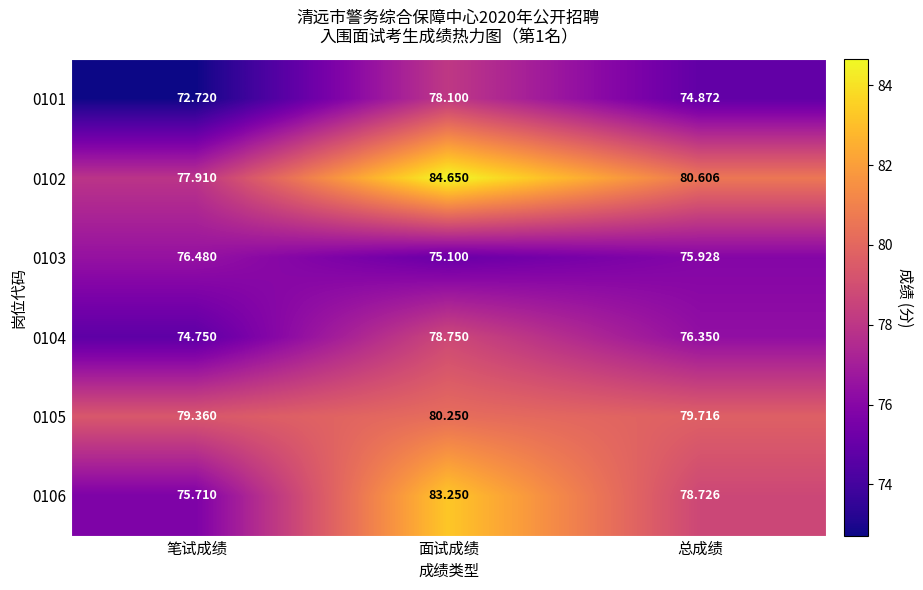

At which label is 0102 closest to 81?

总成绩